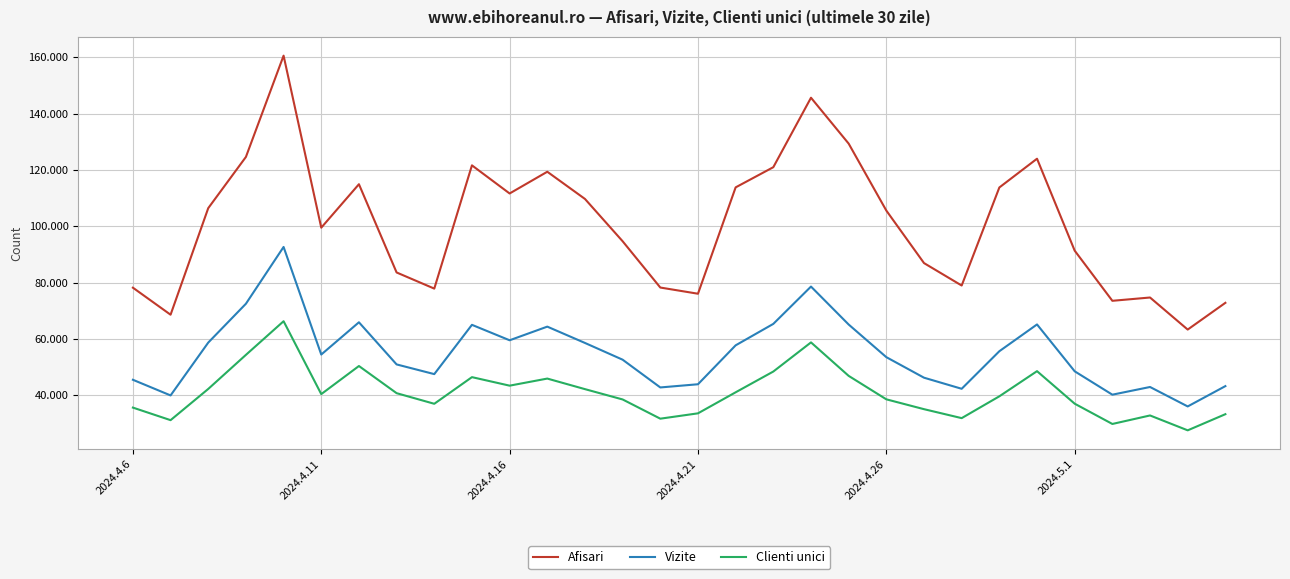

Does the chart display data point markers on the line(s)?

No